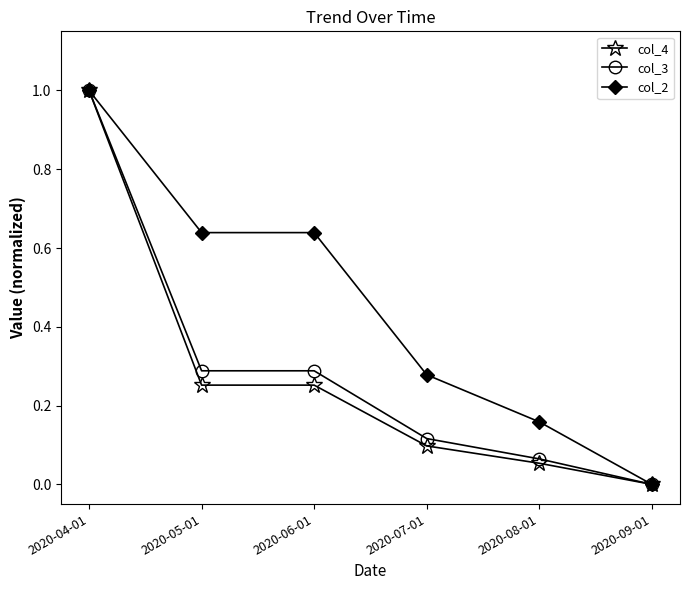

Is the value of col_4 at 2020-09-01 greater than the value of col_2 at 2020-08-01?

No